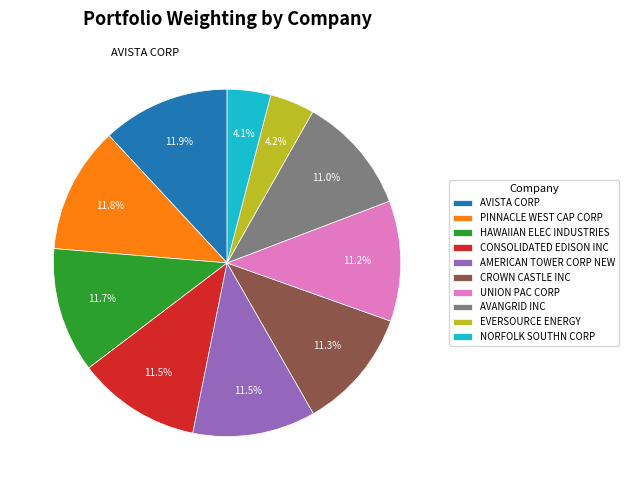

Is there any slice that represents more than half of the pie?

No